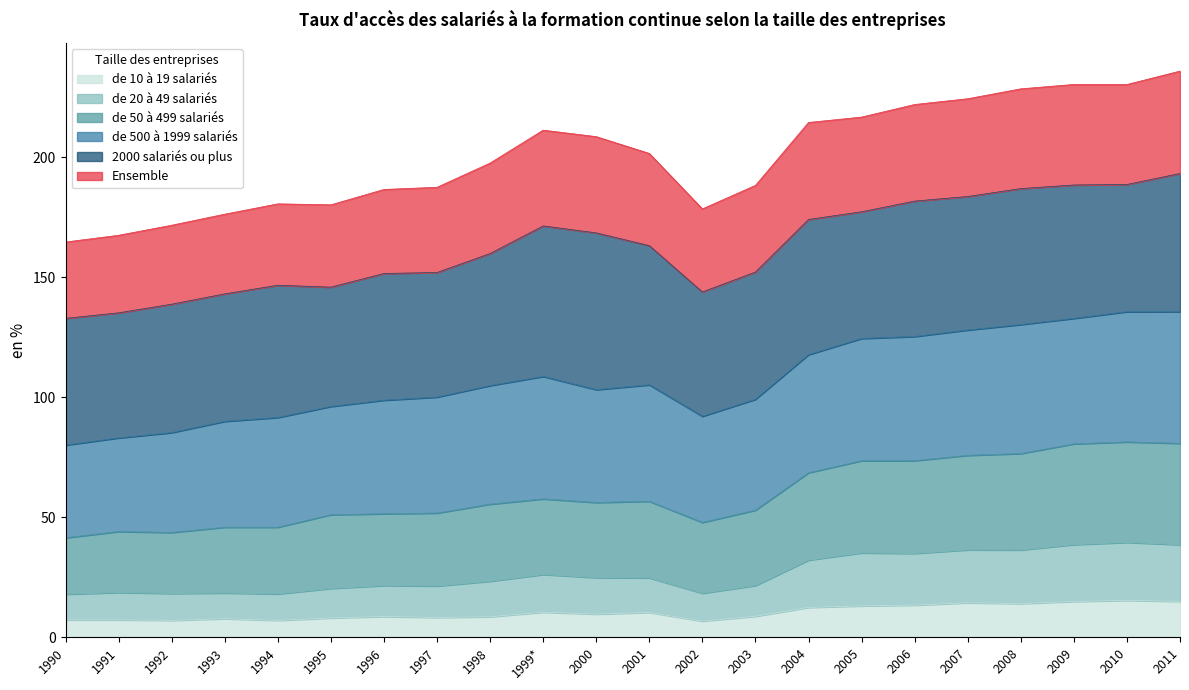

Is it true that de 10 à 19 salariés equals 15.4 at 2010?

True